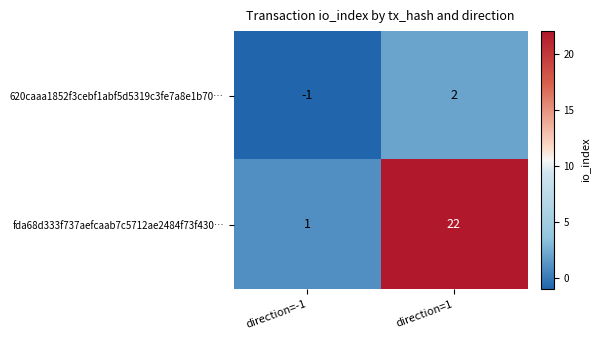

Where is fda68d333f737aefcaab7c5712ae2484f73f430… nearest to the value 11?

direction=-1